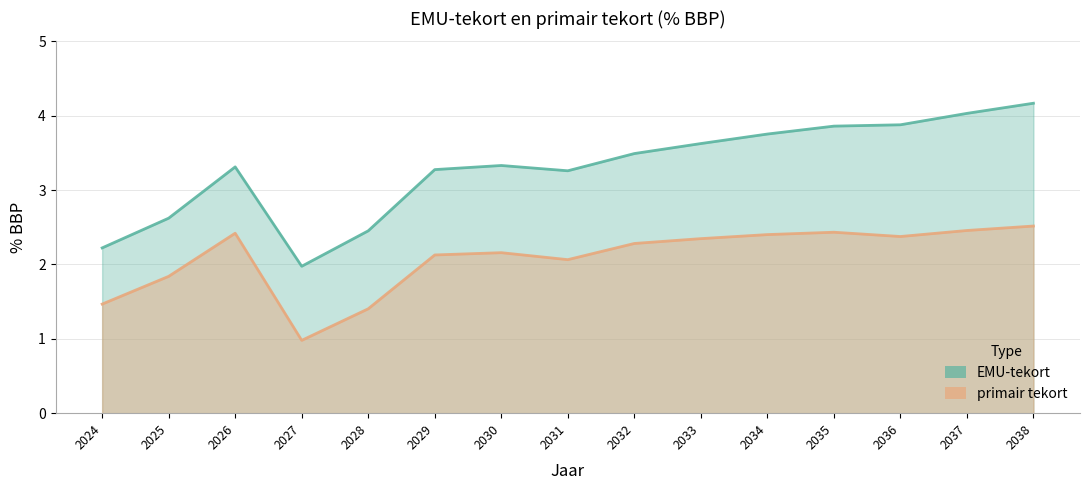

At how many categories does at least one series exceed 3?

11